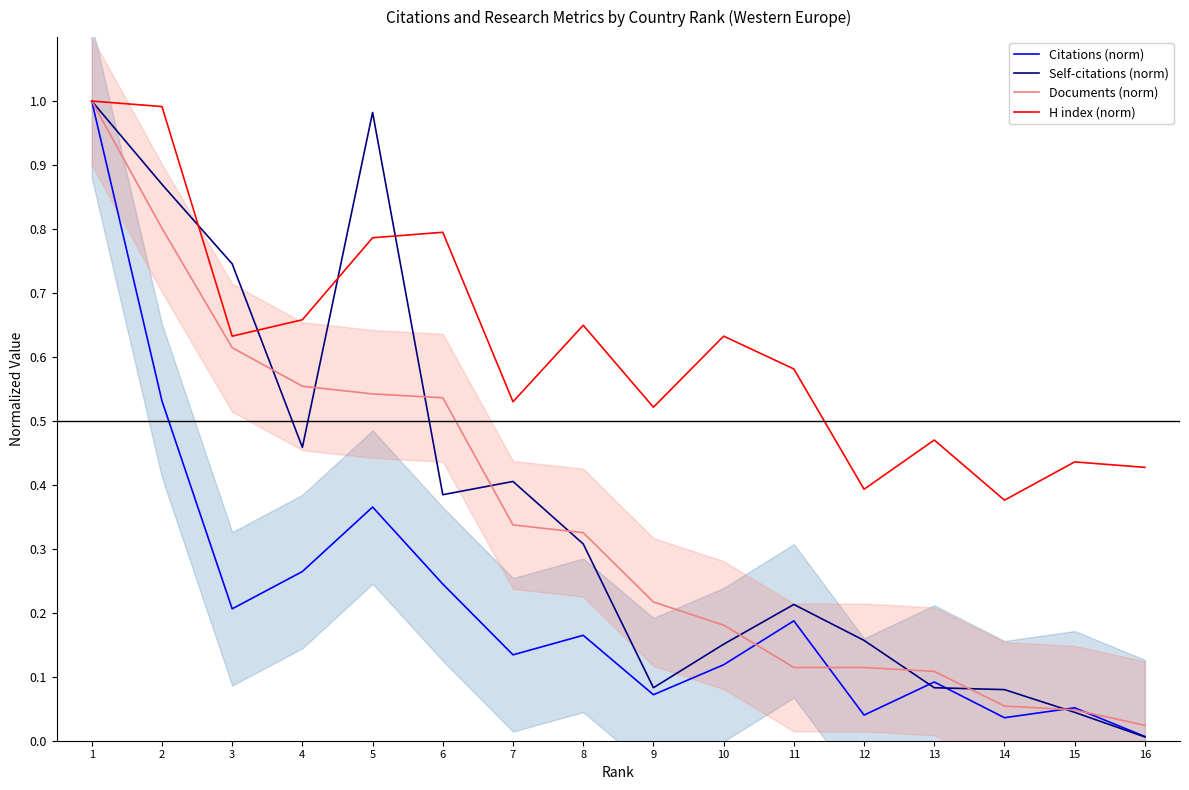

Which category has the highest value in the H index (norm) series?

1